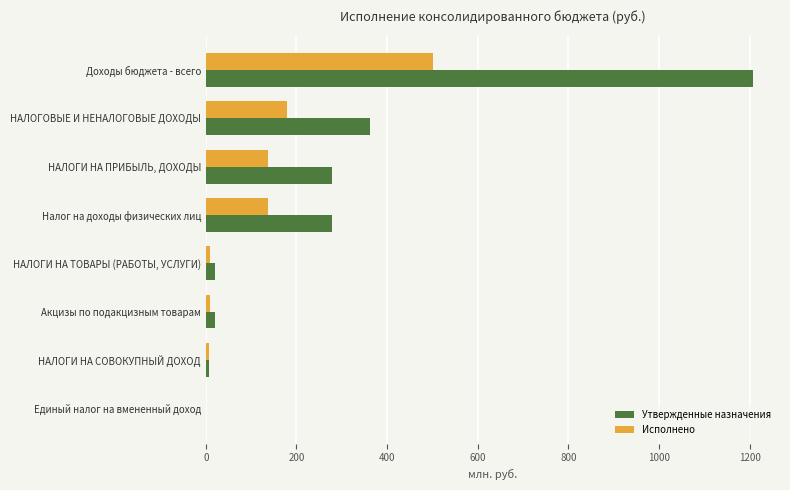

True or false: Исполнено has a value of 0.0 at Единый налог на вмененный доход.

True